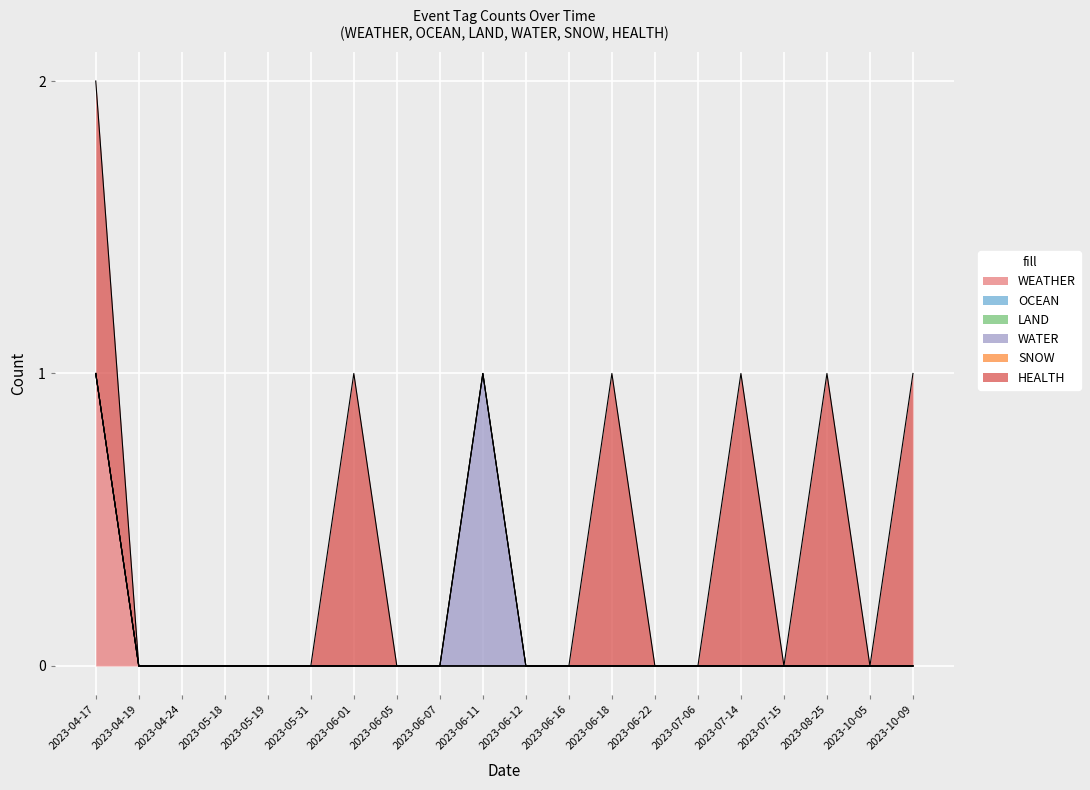

True or false: SNOW has a value of 0 at 2023-06-11.

True